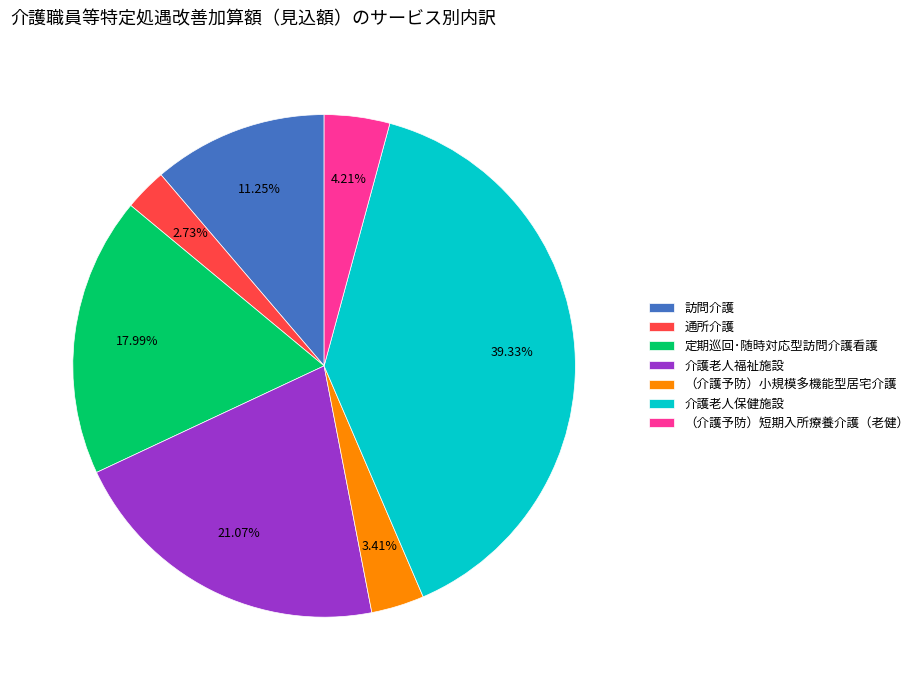

Is it true that （介護予防）短期入所療養介護（老健） is 4% of the pie?

True